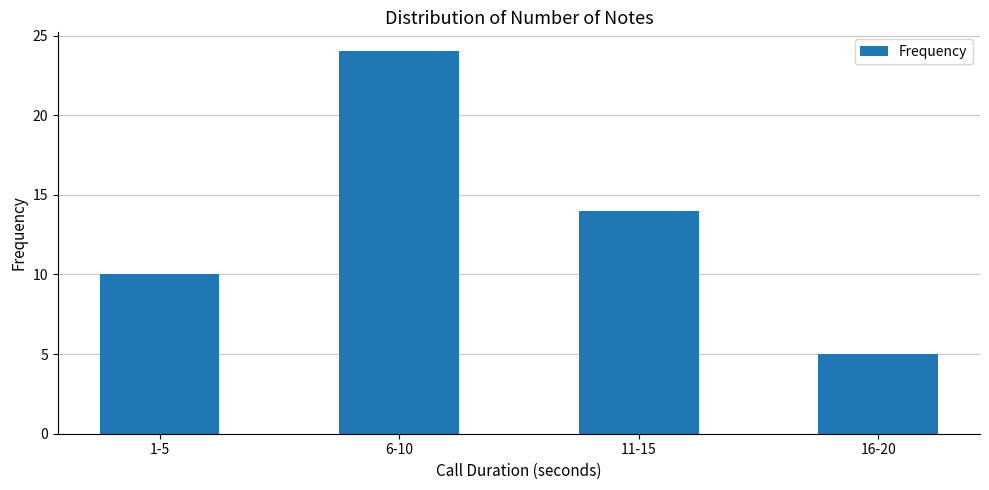

What position from the left is 16-20?

4